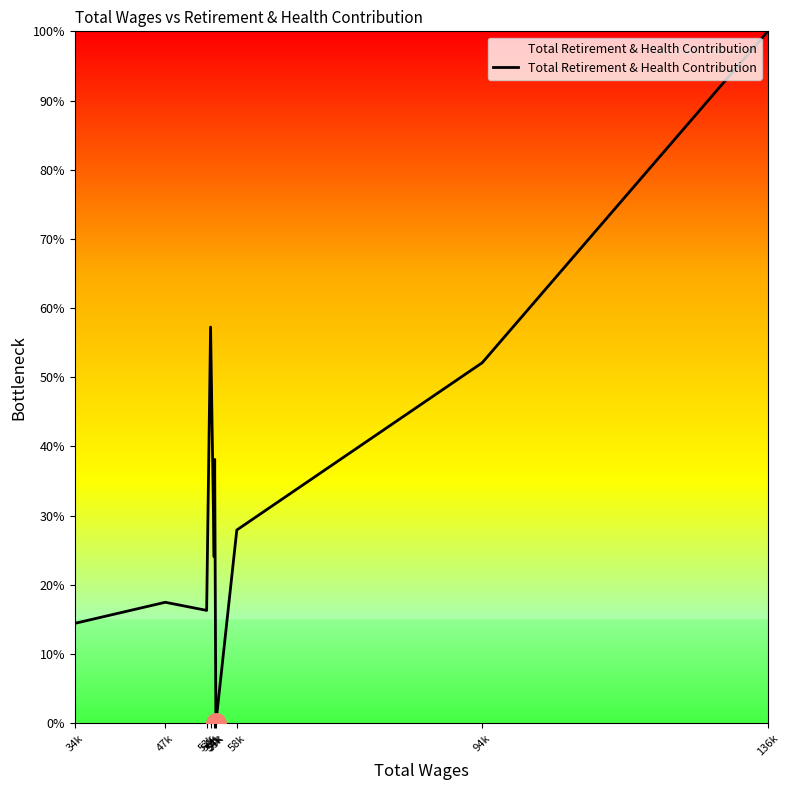

What is the label of the 6th point from the right?

54k